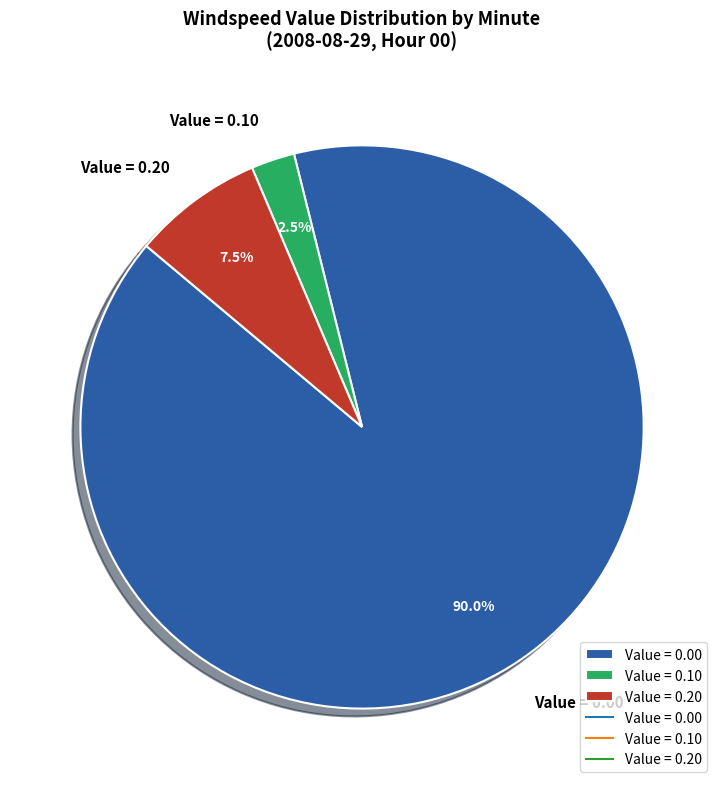

How many slices are in this pie chart?

3